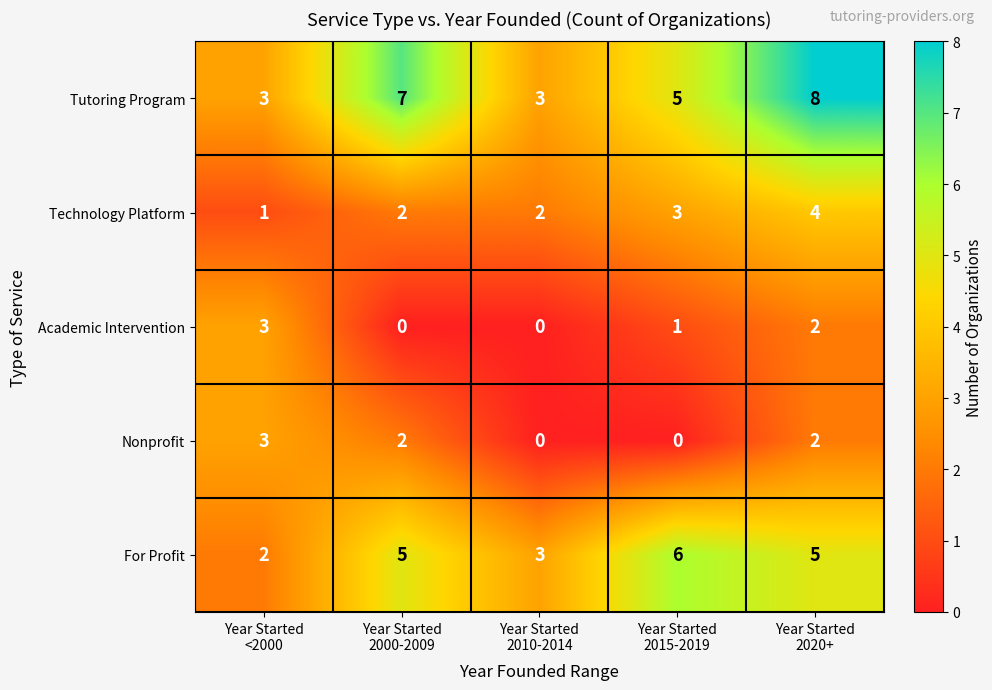

What is the difference between the maximum and minimum values in the Tutoring Program series?

5